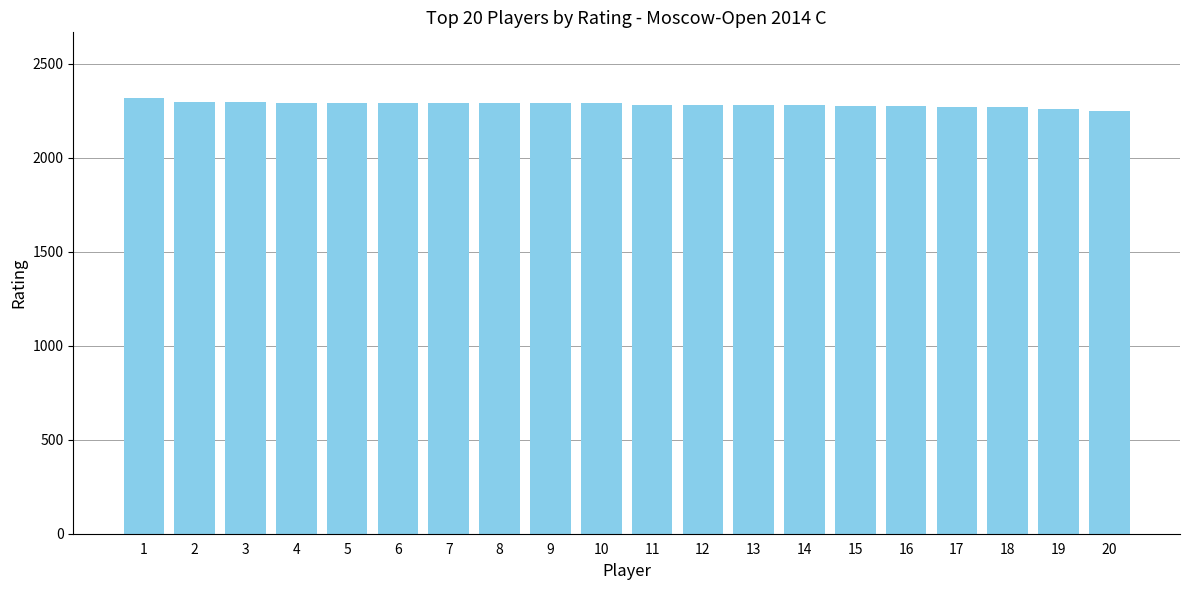

What is the smallest value displayed?

2251